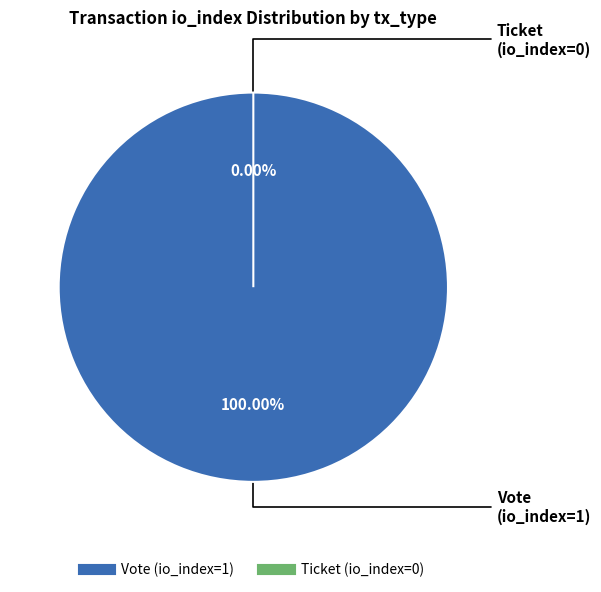

What is the smallest slice in the pie chart?

Ticket (io_index=0)